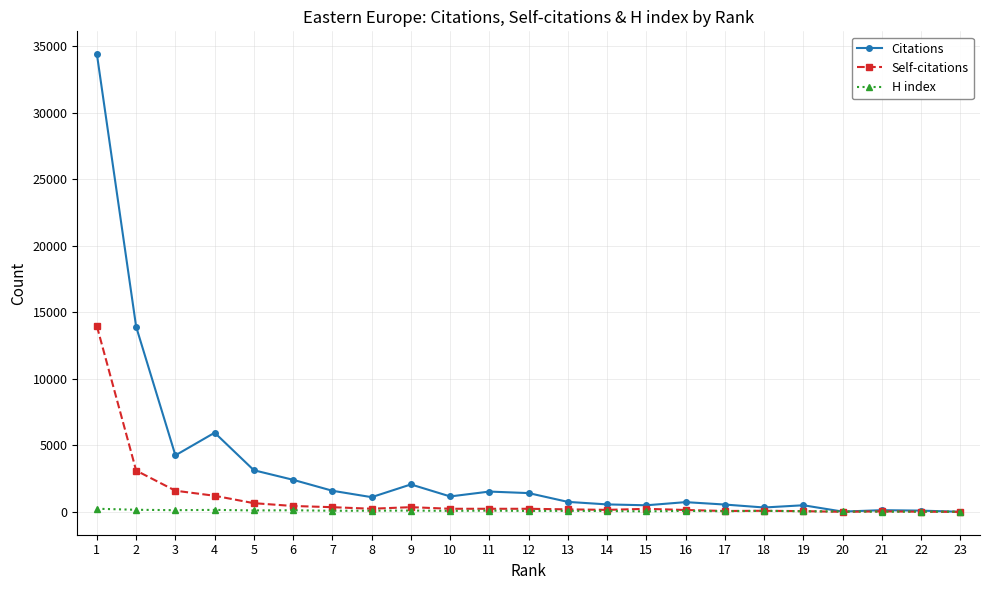

After their last crossing, which series has the higher values: Citations or H index?

H index